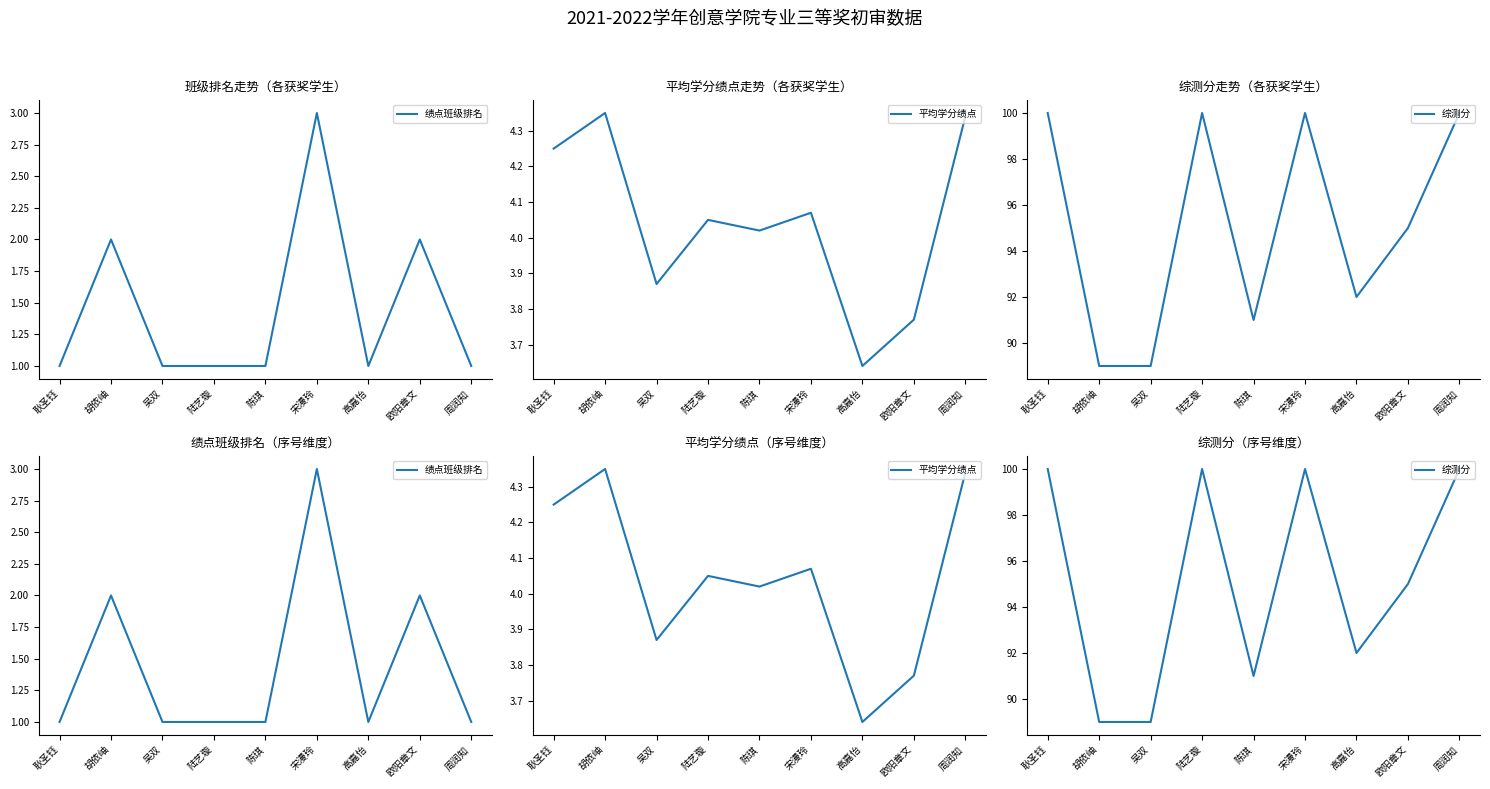

The value of 平均学分绩点 at 吴双 is 3.9. True or false?

True